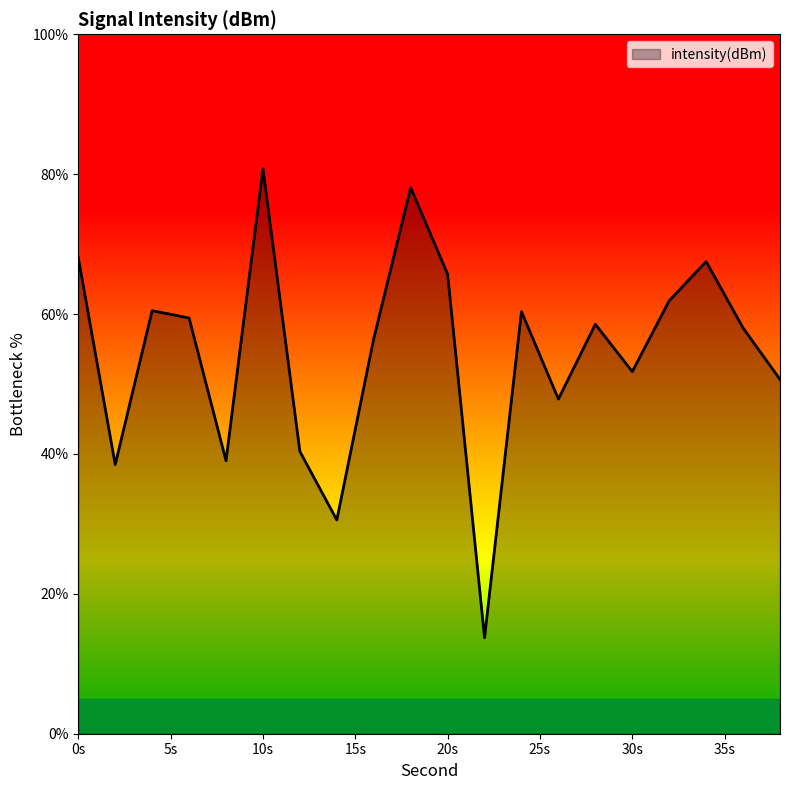

How many interior local valleys (lower than both neighbors) does the data have?

6